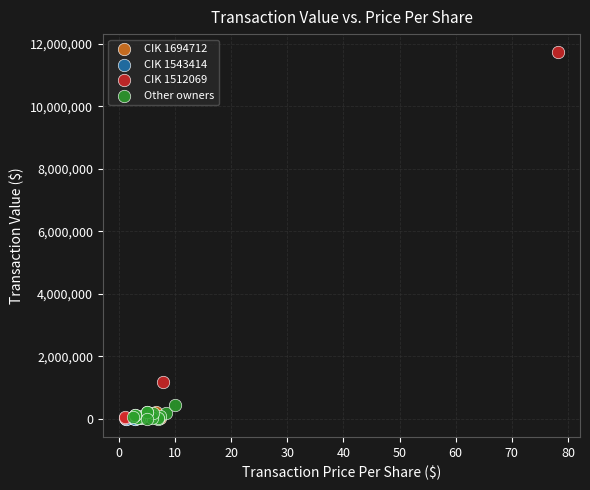

Which series has the largest Y range (max minus min)?

CIK 1512069